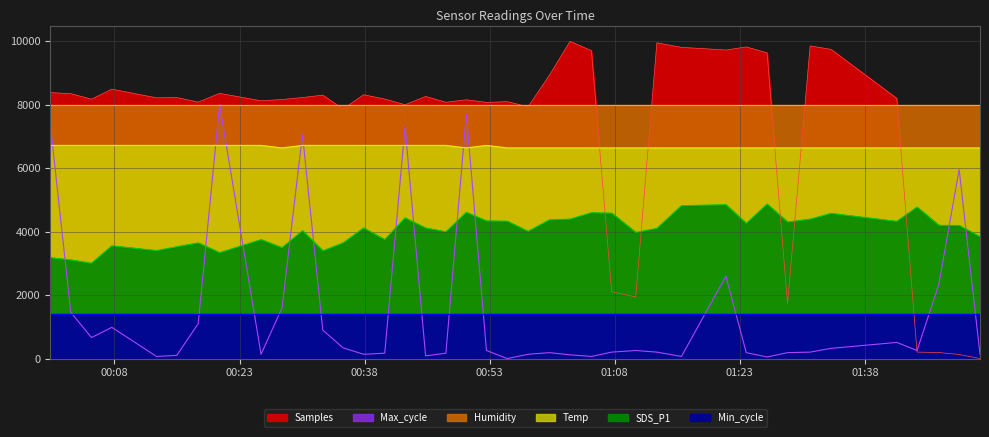

Which series ends up on top after the final intersection of Max_cycle and SDS_P1?

SDS_P1